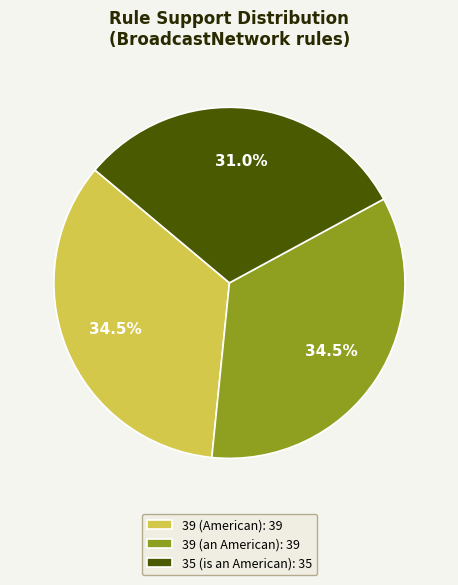

How many slices are in this pie chart?

3